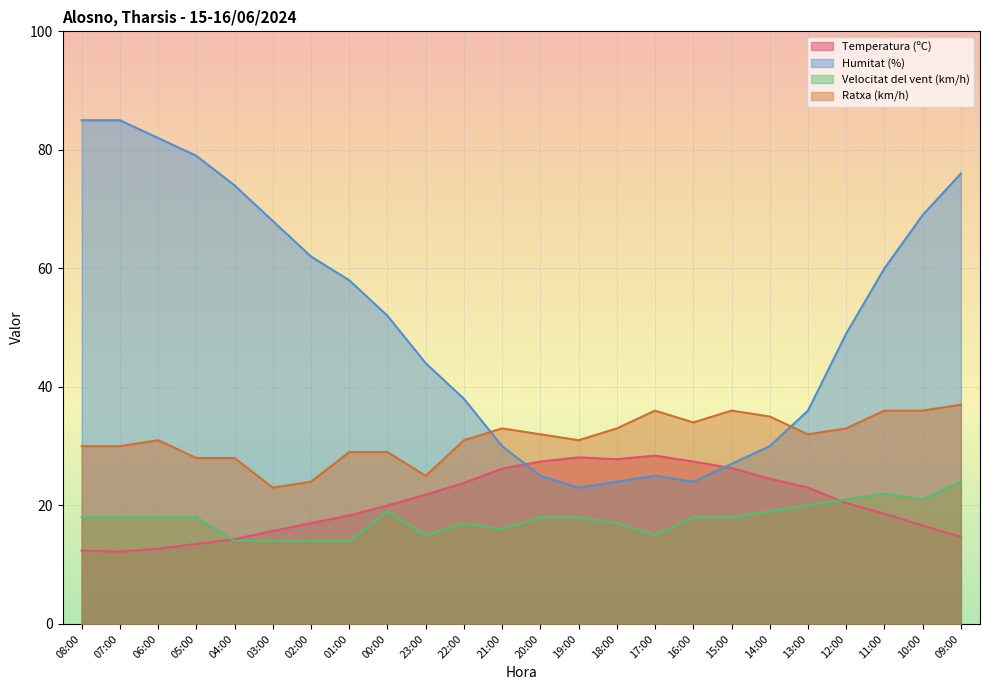

How many times do Humitat (%) and Ratxa (km/h) cross each other?

2